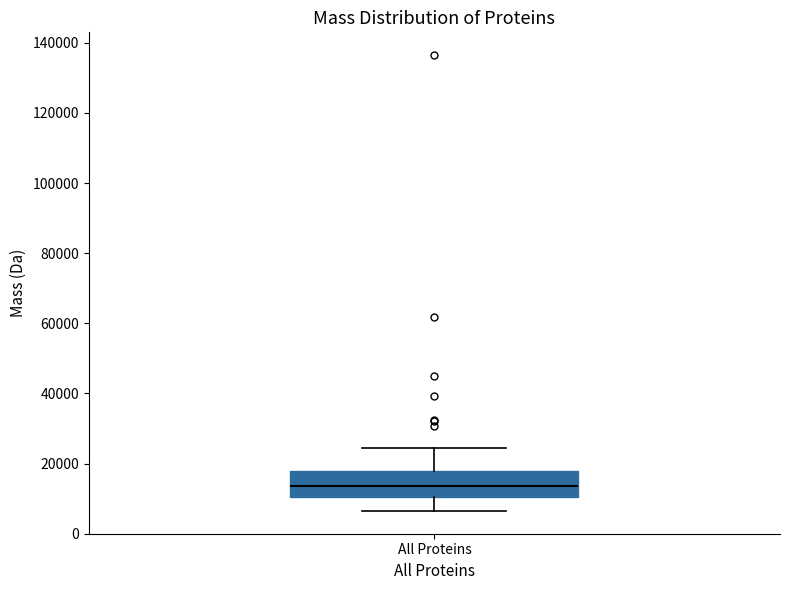

Transcribe this box plot: give where the median line is, the range the box spans, and where the two whiskers end, as read against the y-axis. The values are not printed on the chart, so give them approximately, as read against the axis.

median 14000, box 10000 to 18000, whiskers 6000 to 24000